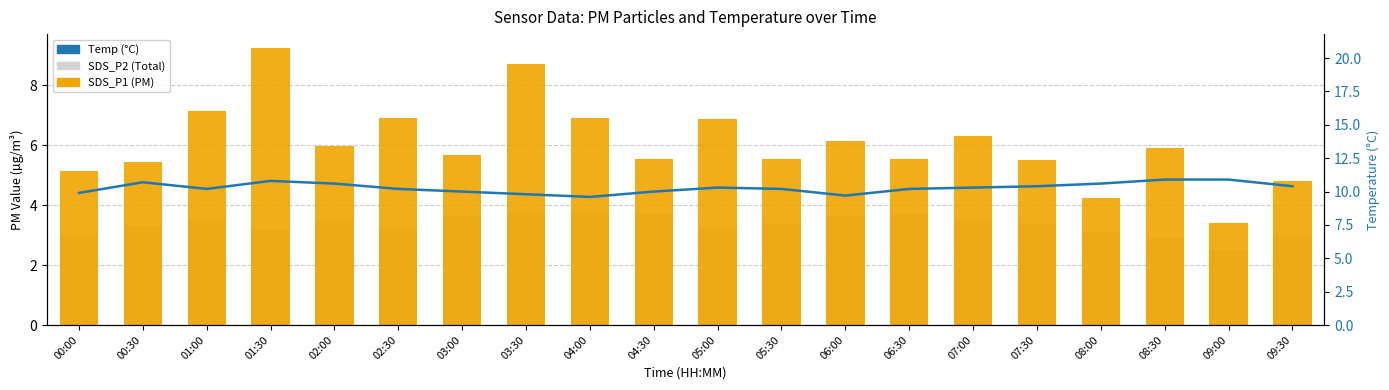

Is it true that Temp equals 10.6 at 02:00?

True